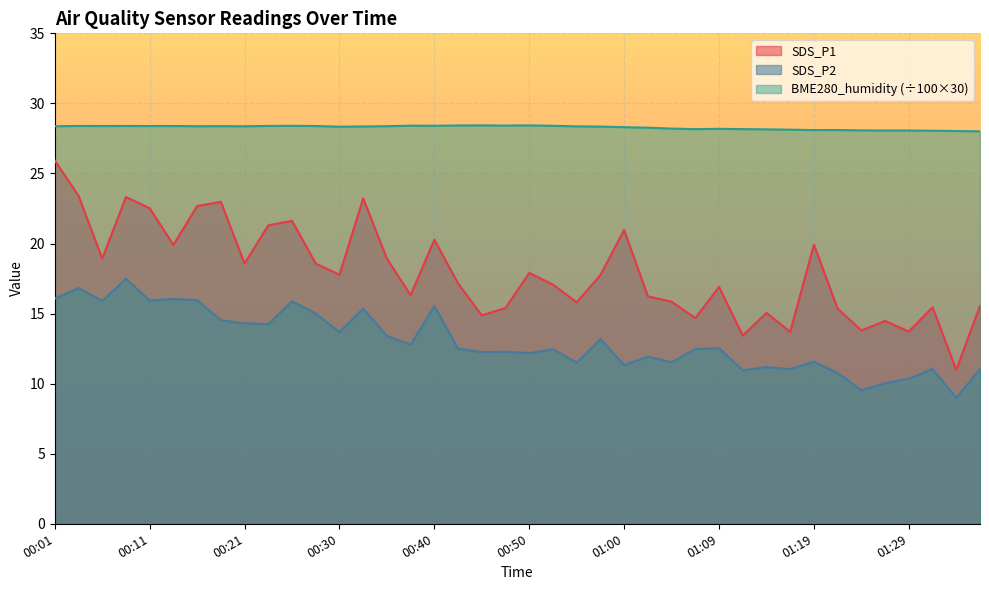

True or false: SDS_P1 and BME280_humidity cross at least once.

False